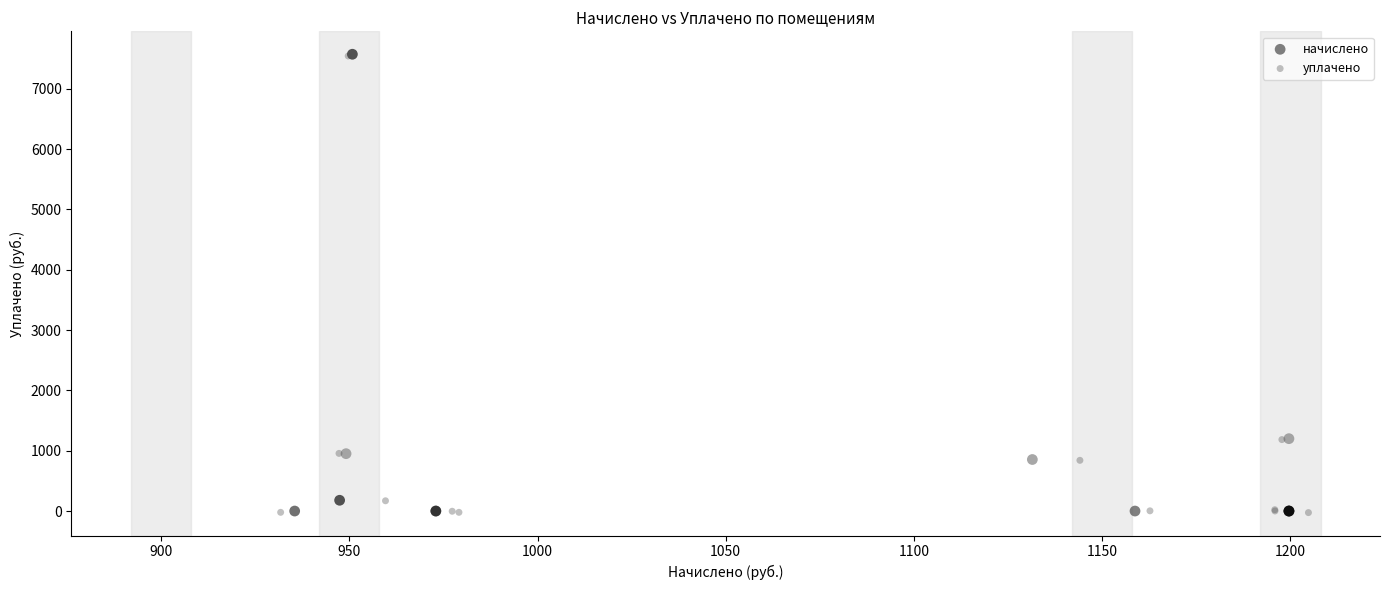

What are all the series names shown in the legend?

начислено, уплачено